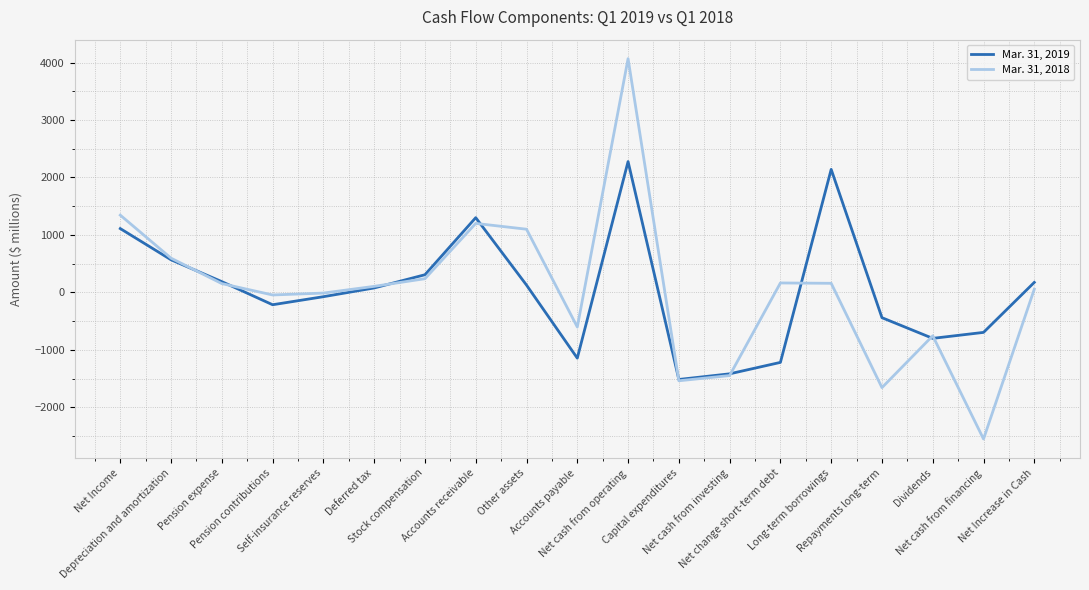

Is it true that Mar. 31, 2018 equals -754 at Dividends?

True